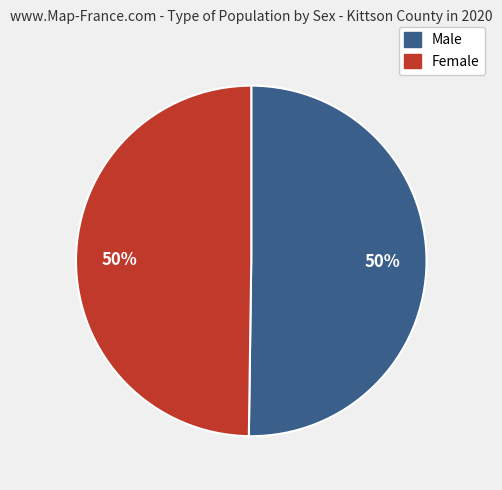

To the nearest percent, what is the average slice percentage?

50%